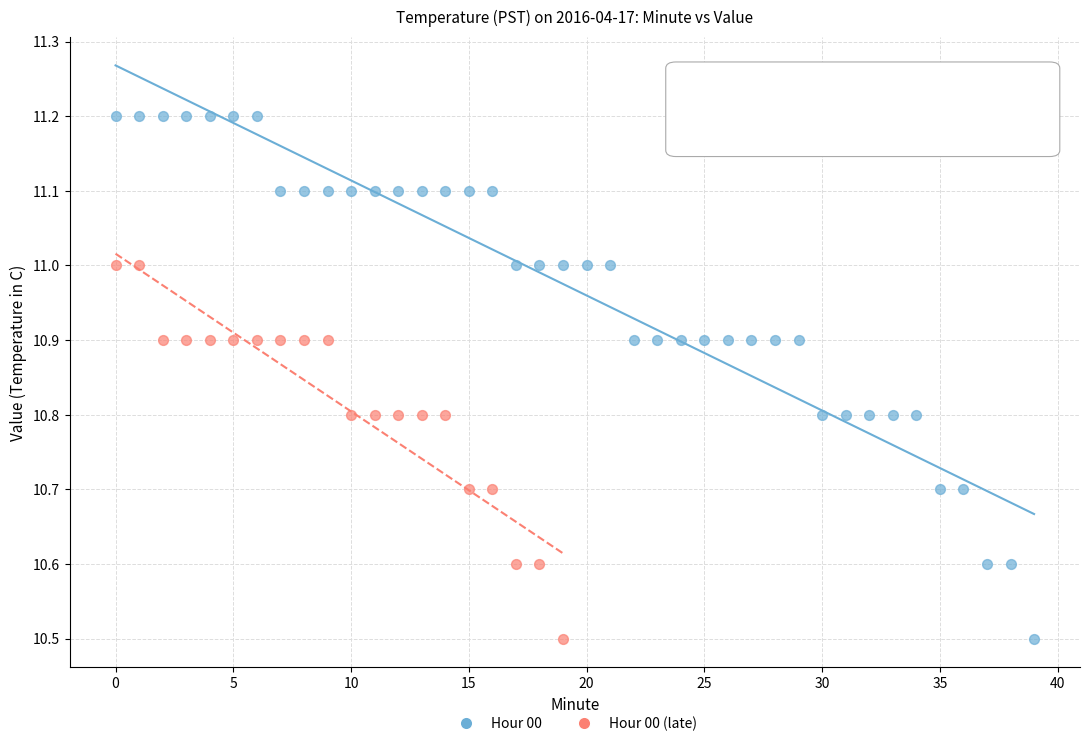

Which series has the largest Y range (max minus min)?

Hour 00